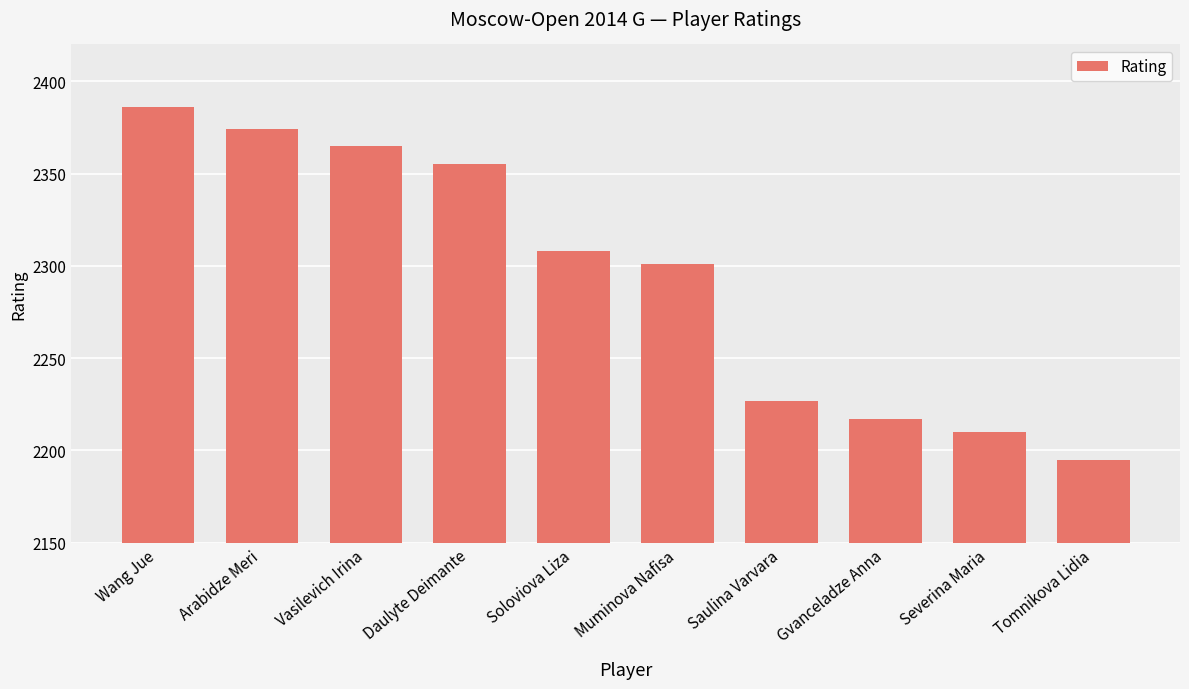

Reading left to right, extract all data points from this chart.

Wang Jue=2386	Arabidze Meri=2374	Vasilevich Irina=2365	Daulyte Deimante=2355	Soloviova Liza=2308	Muminova Nafisa=2301	Saulina Varvara=2227	Gvanceladze Anna=2217	Severina Maria=2210	Tomnikova Lidia=2195